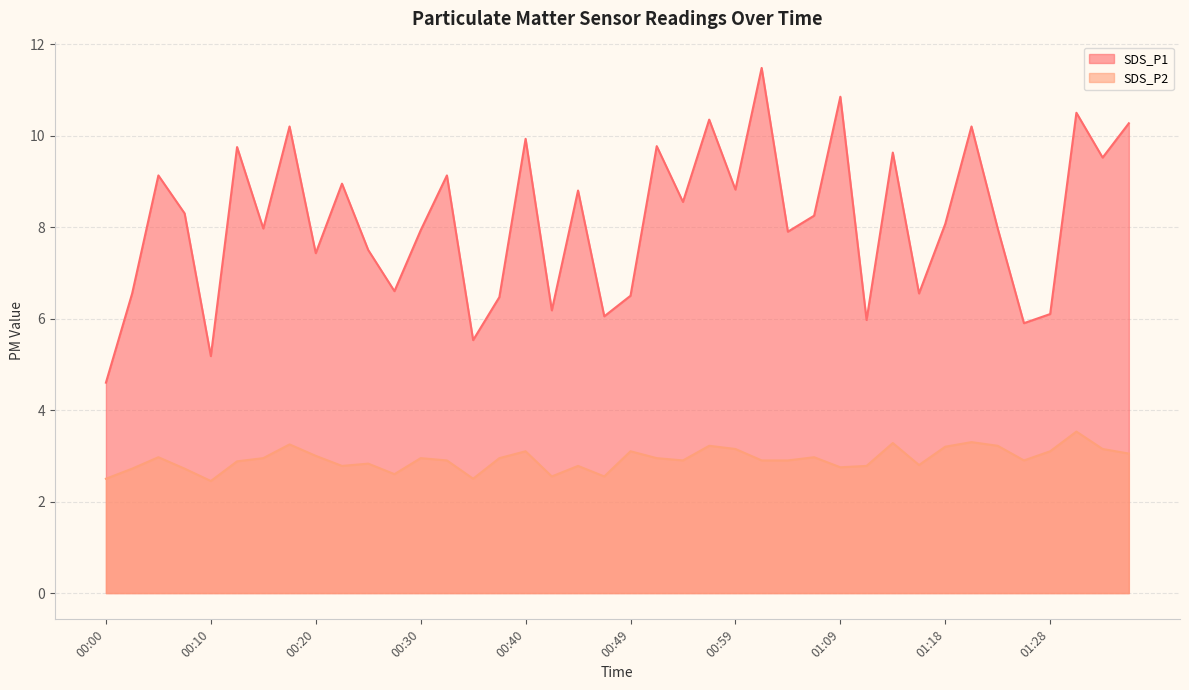

Which series has the largest range (max minus min)?

SDS_P1